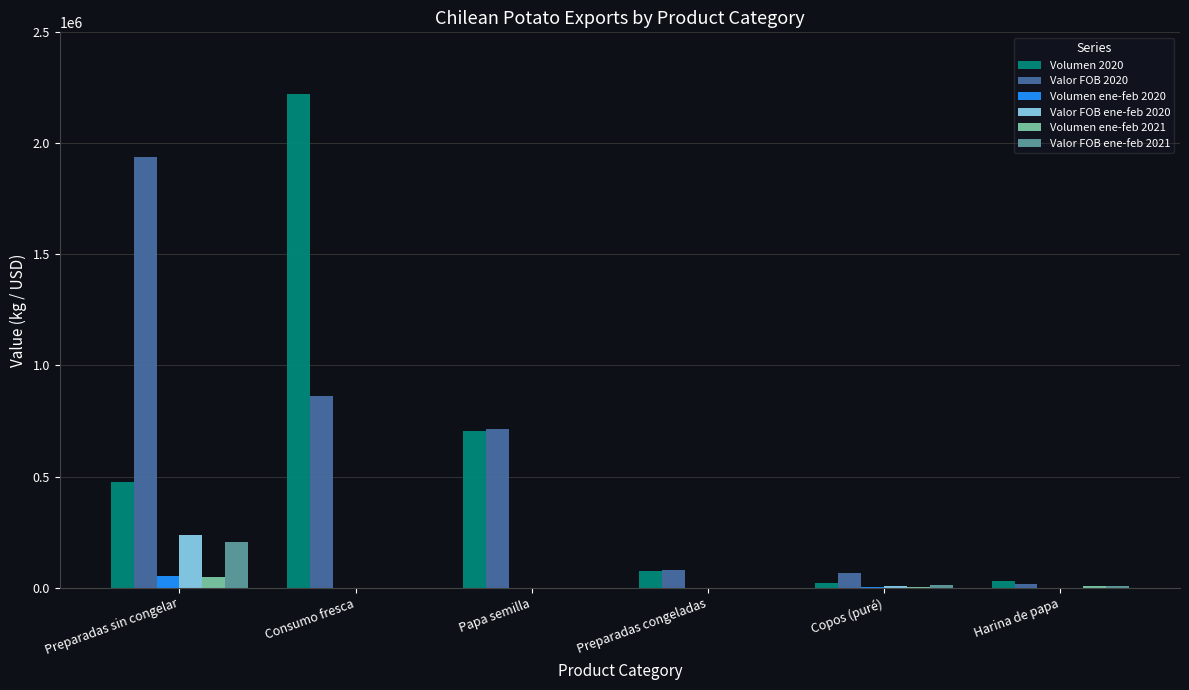

Which series has the largest range (max minus min)?

Volumen 2020